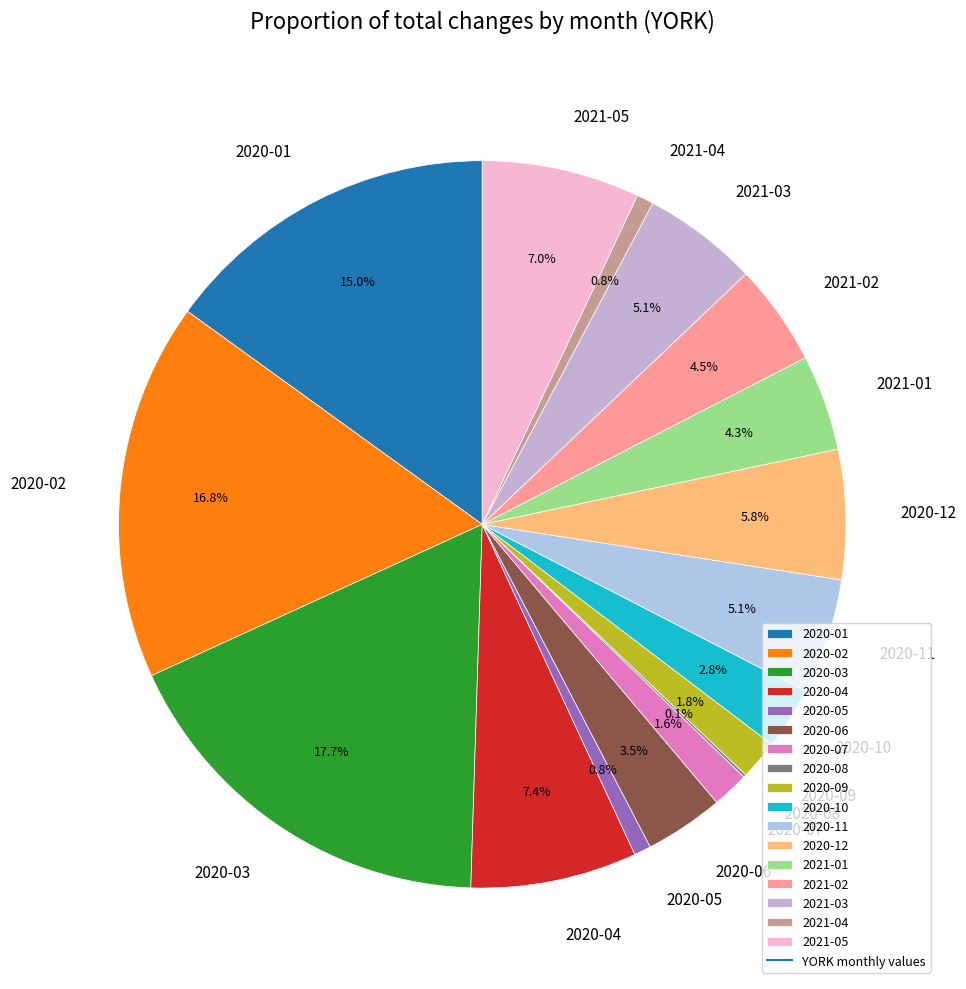

To the nearest percent, what is the average slice percentage?

6%